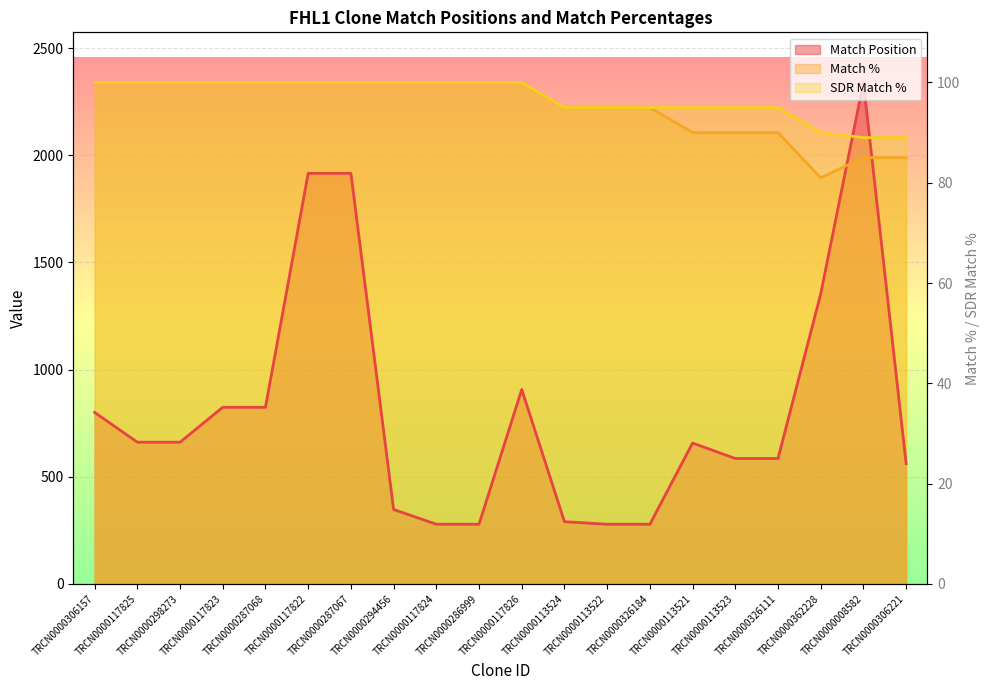

How many intersections are there between Match Position and SDR Match %?

2